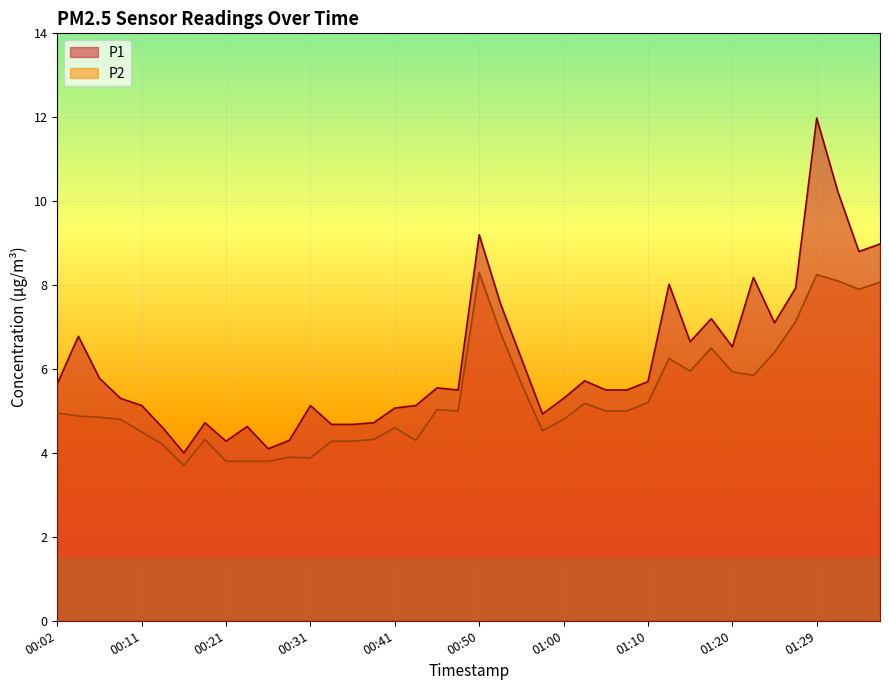

At how many categories does at least one series exceed 9?

3